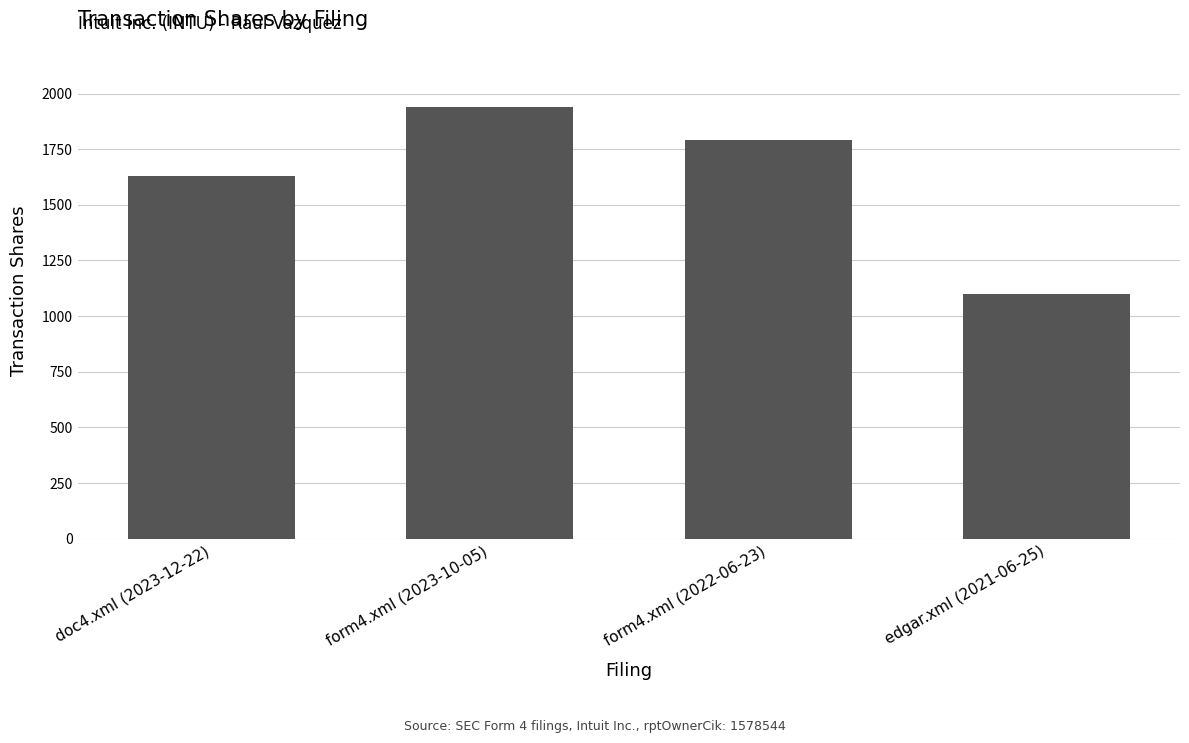

How many bars are there in total?

4